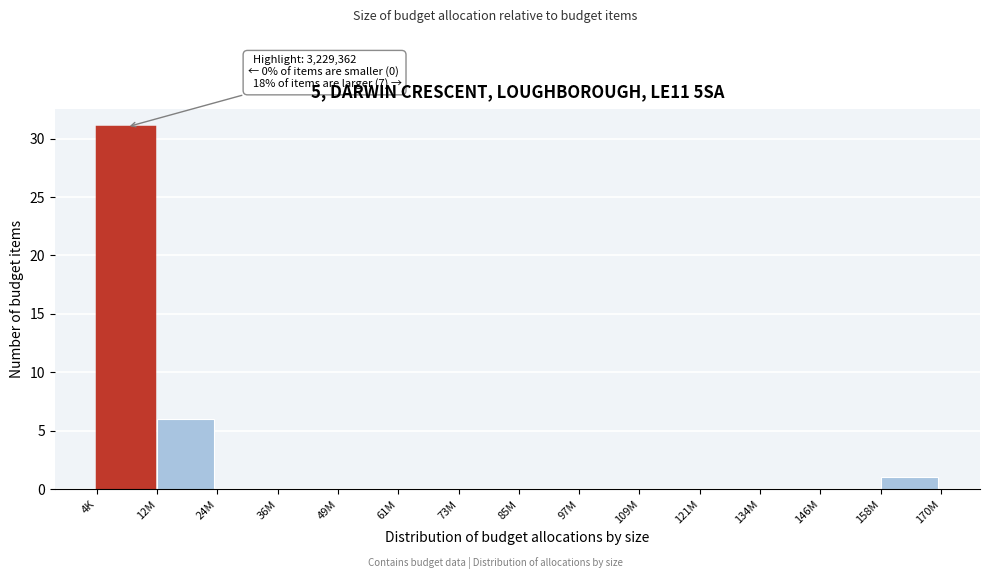

Reading left to right, what are all the values shown in this chart?

4K=31	12M=6	24M=0	36M=0	49M=0	61M=0	73M=0	85M=0	97M=0	109M=0	121M=0	134M=0	146M=0	158M=1